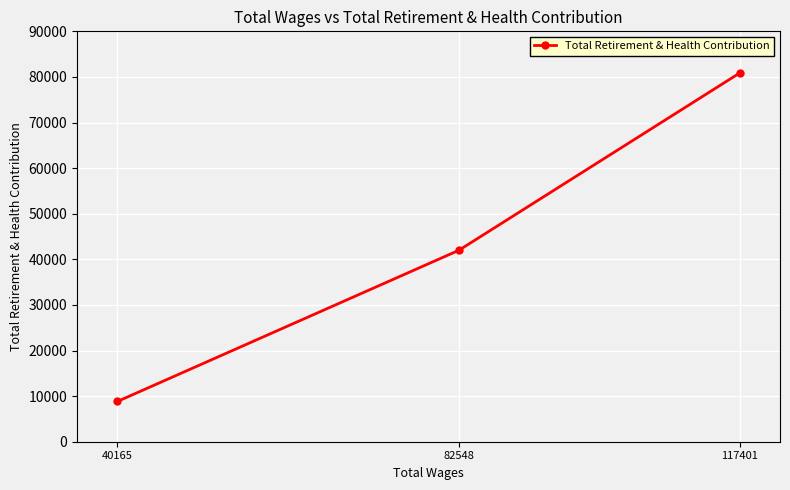

How many values are between 8824 and 80866?

3